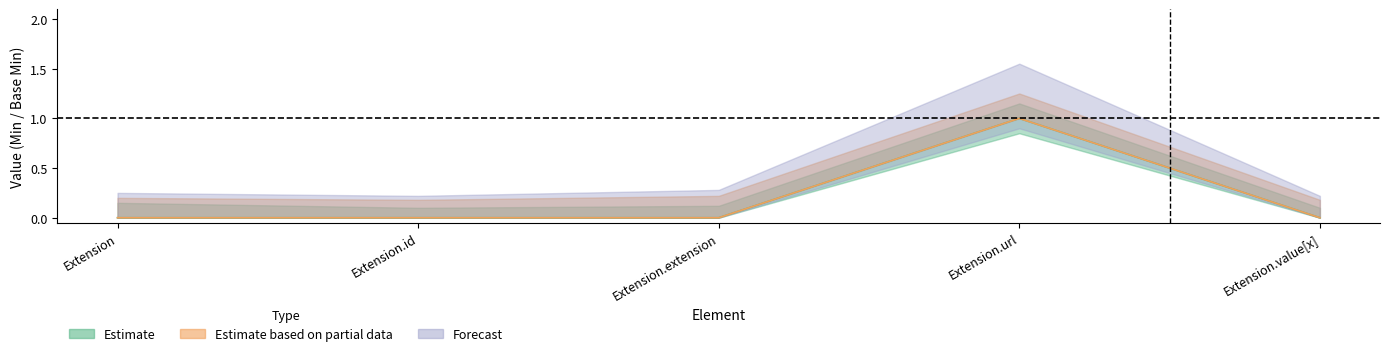

Reading left to right, what are all the values shown in this chart?

Min: Extension=0	Extension.id=0	Extension.extension=0	Extension.url=1	Extension.value[x]=0
Base Min: Extension=0	Extension.id=0	Extension.extension=0	Extension.url=1	Extension.value[x]=0